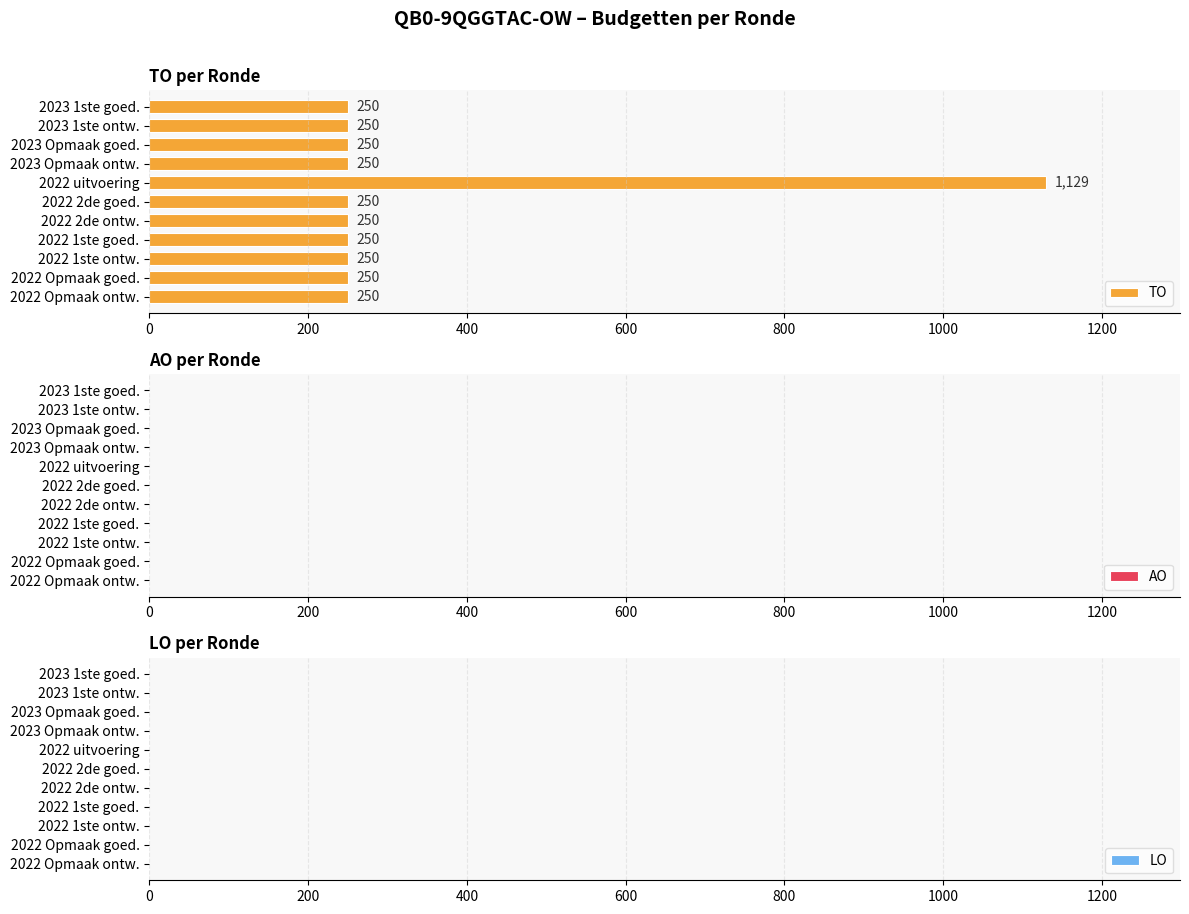

How many bars are there in total?

11